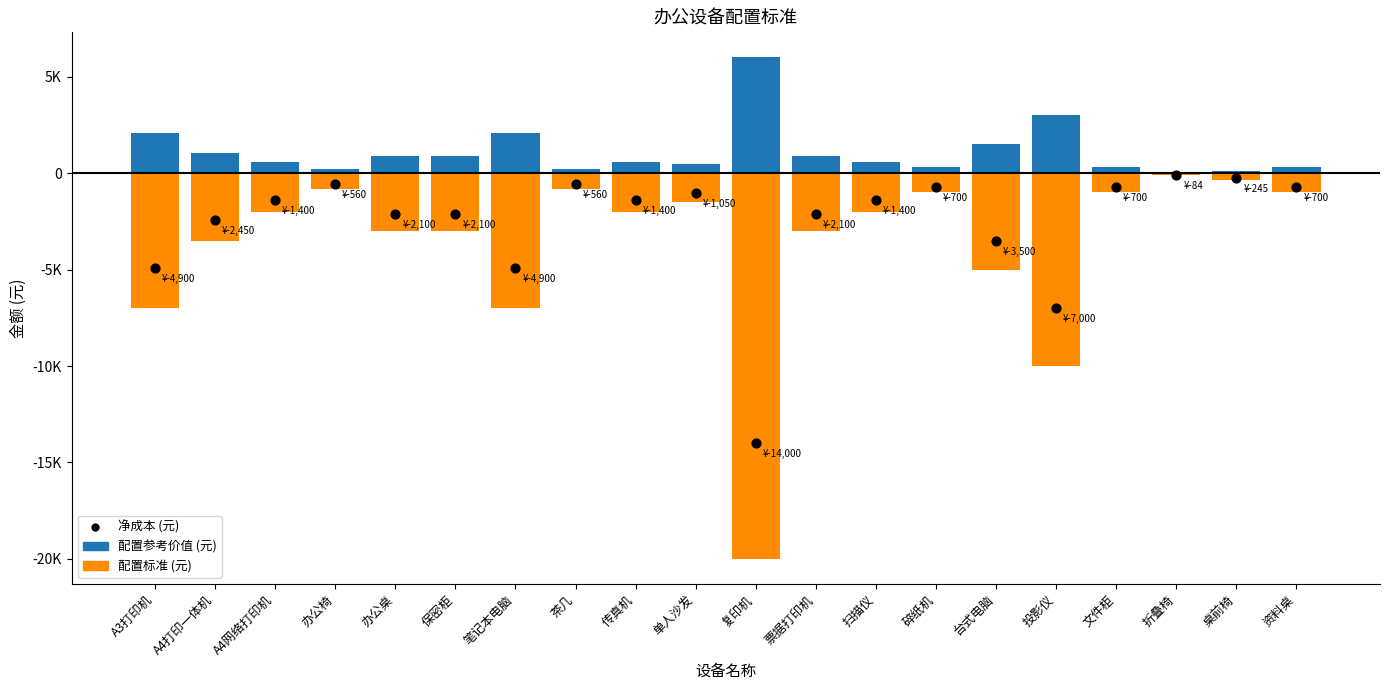

What are all the series names shown in the legend?

配置参考价值 (元), 配置标准 (元), 净成本 (元)